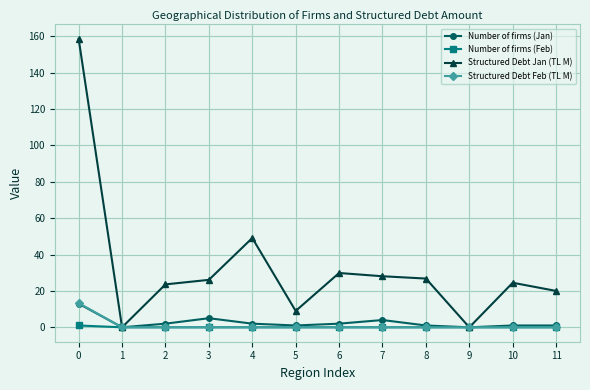

The value of Structured Debt Feb (TL M) at 1 is -7.6. True or false?

False